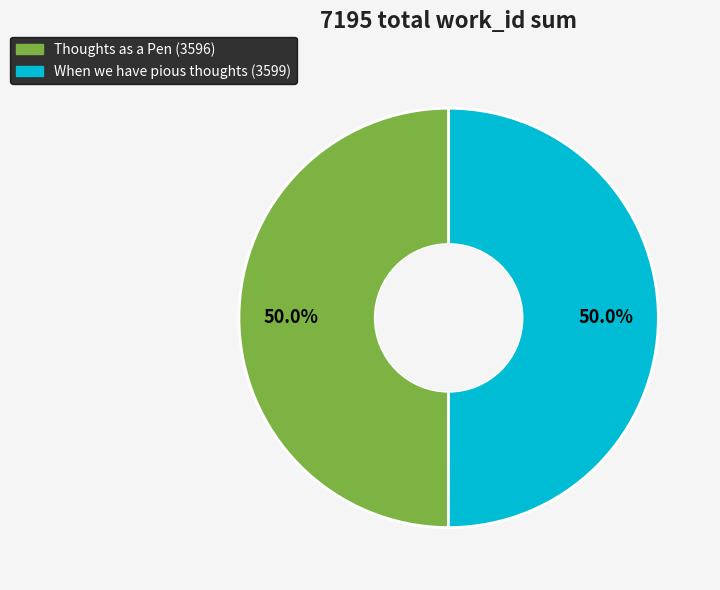

What is the ratio of the value at Thoughts as a Pen to the value at When we have pious thoughts?

1.0